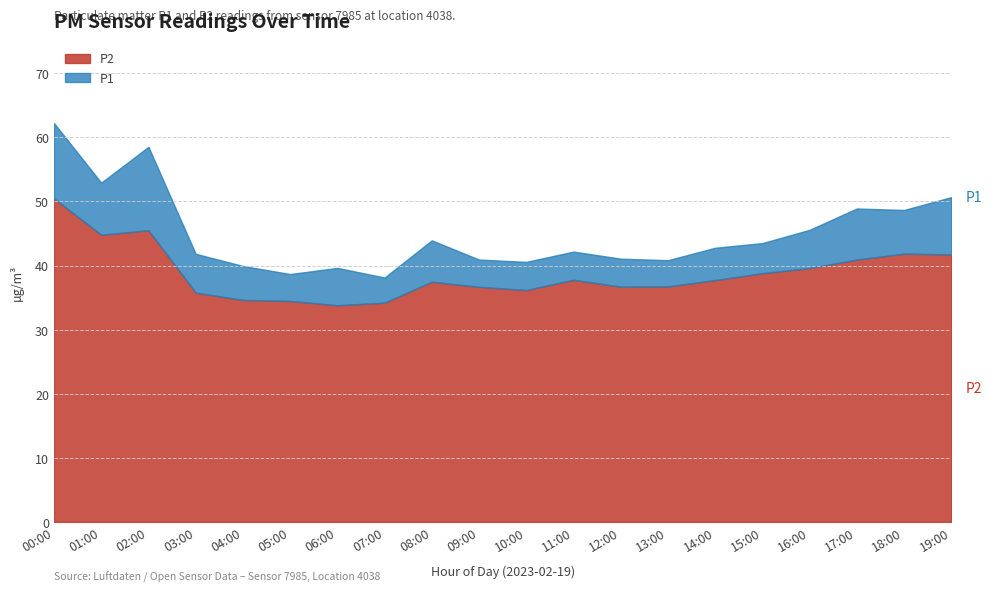

The value of P2 at 13:00 is 36.7. True or false?

True